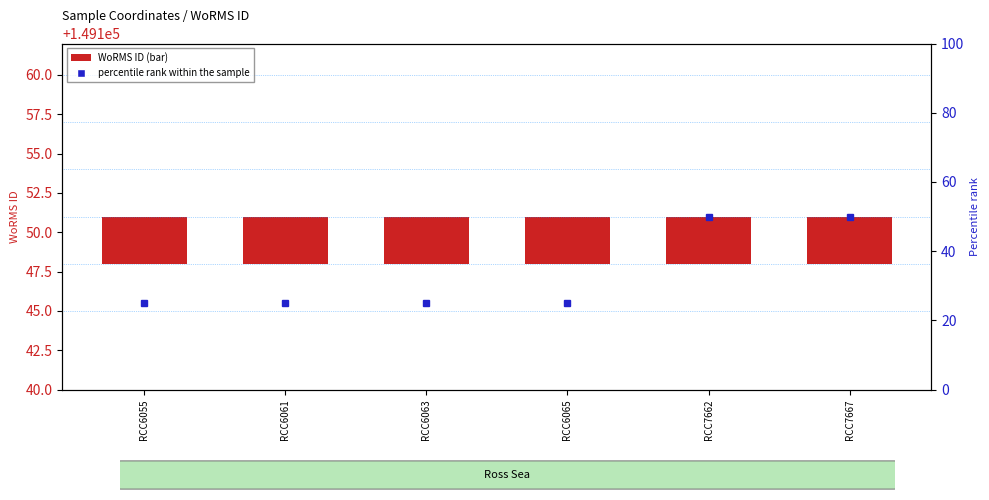

What is the value of the percentile rank within the sample bar at the 4th from the left?

25